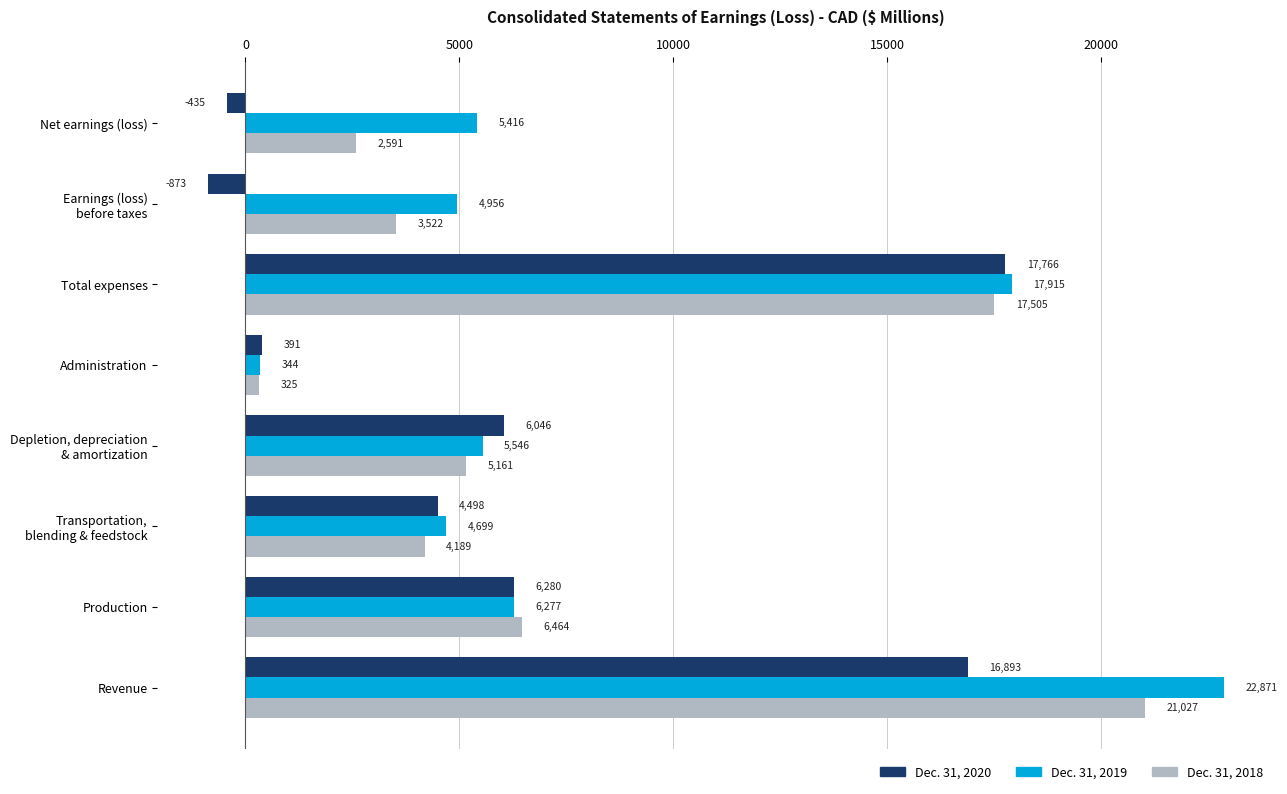

List the labels in order of Dec. 31, 2020 value, smallest first.

Earnings (loss)
before taxes, Net earnings (loss), Administration, Transportation,
blending & feedstock, Depletion, depreciation
& amortization, Production, Revenue, Total expenses